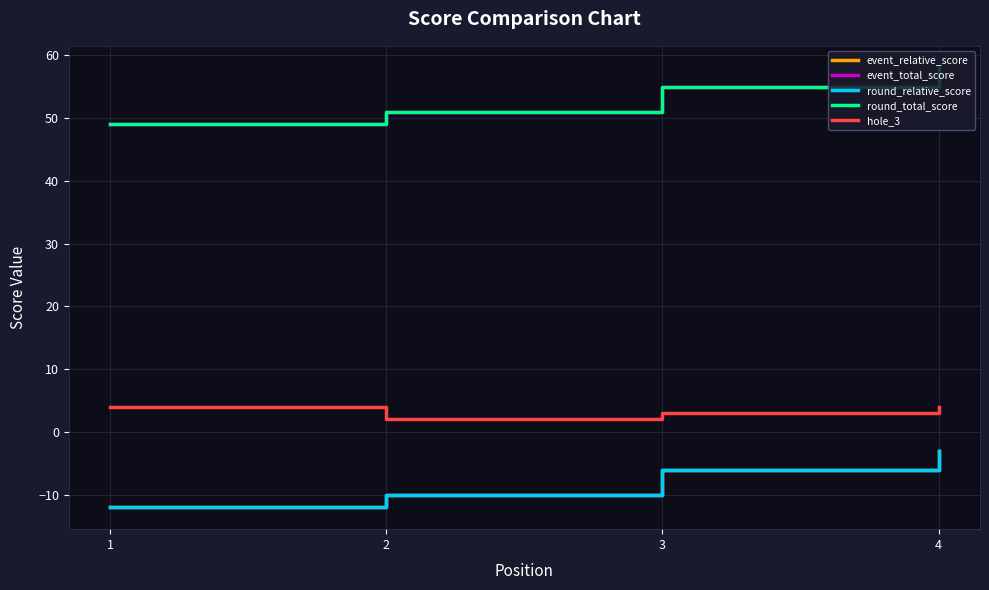

Reading right to left, what are all the values shown in this chart?

event_relative_score: -3	-6	-10	-12
event_total_score: 58	55	51	49
round_relative_score: -3	-6	-10	-12
round_total_score: 58	55	51	49
hole_3: 4	3	2	4